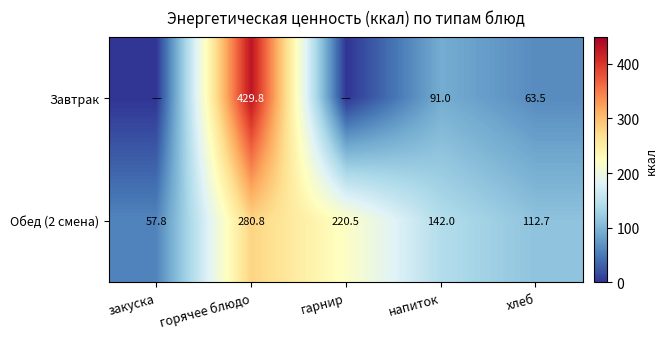

The value of Завтрак at напиток is 91.0. True or false?

True